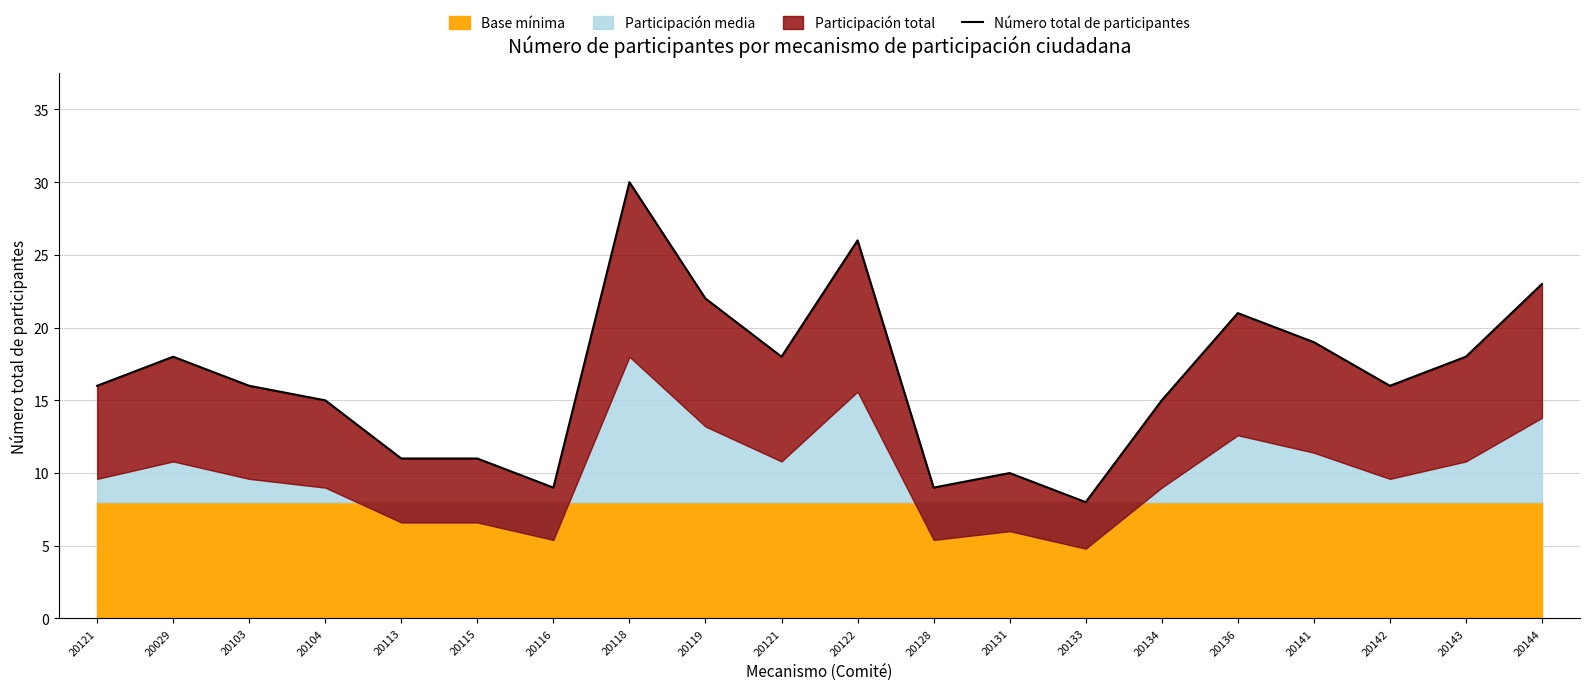

What is the change in value from 20029 to 20103?

-2